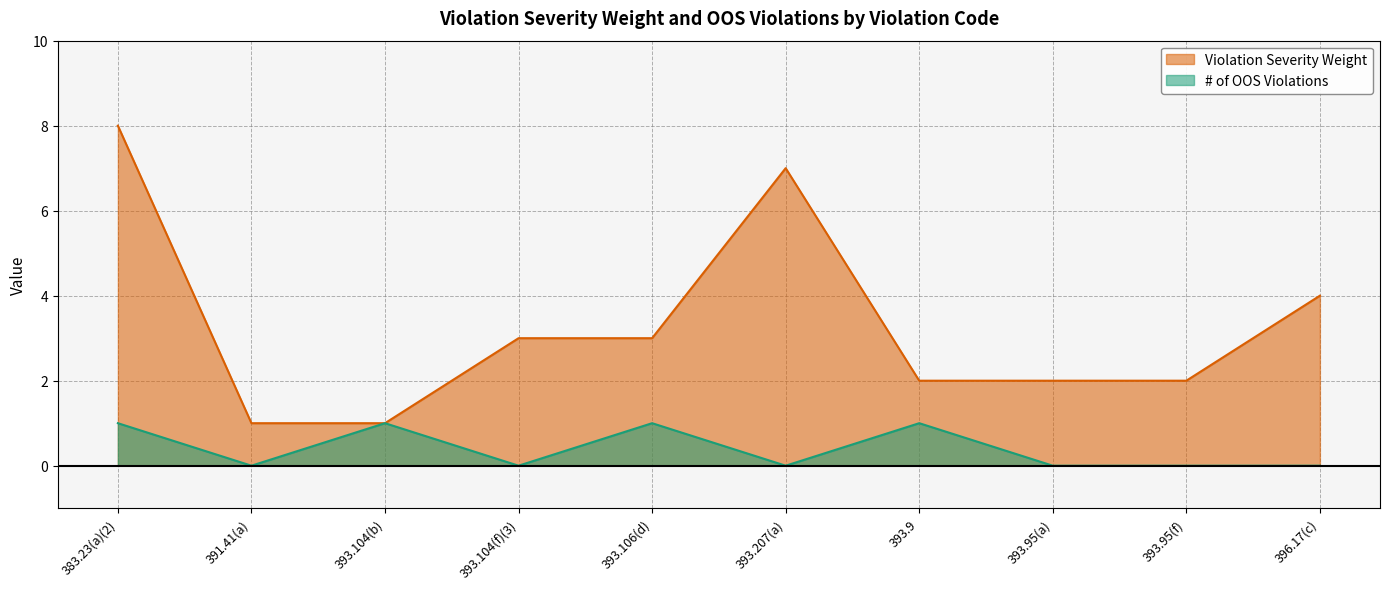

The value of Violation Severity Weight at 393.95(a) is 1. True or false?

False